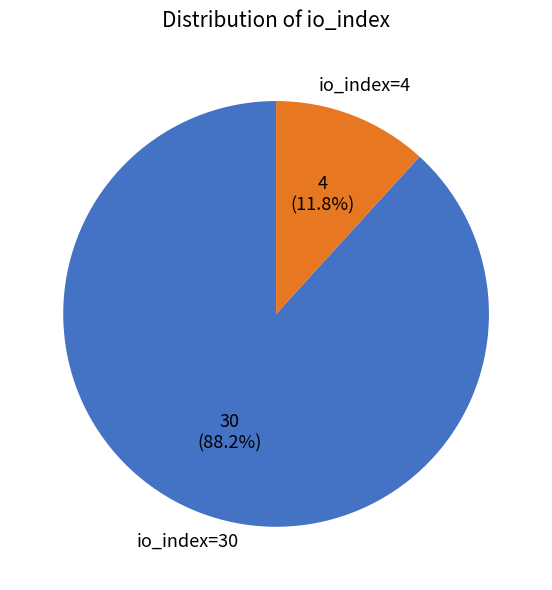

How many segments does this pie chart have?

2